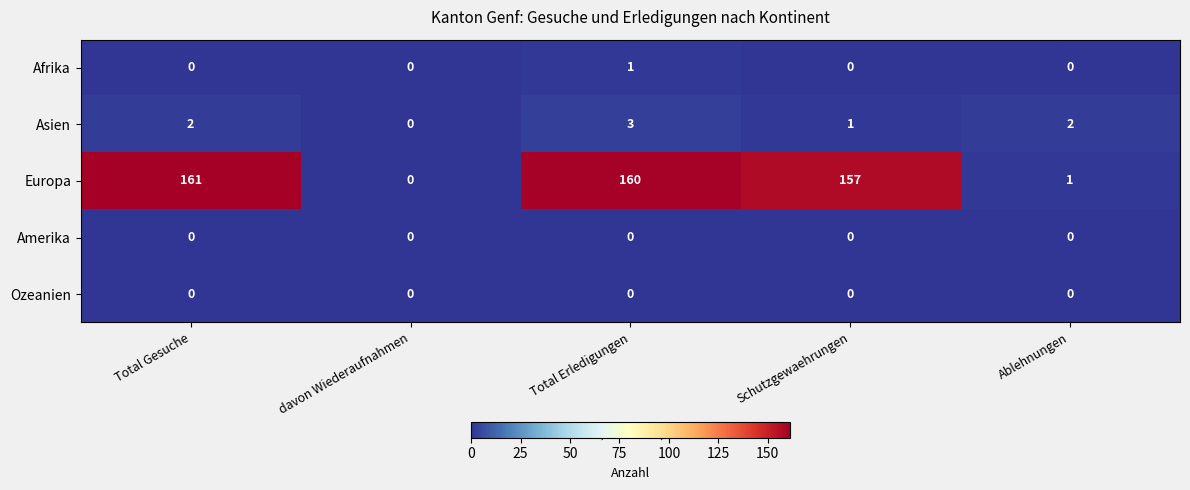

What is the highest value of the Asien series?

3